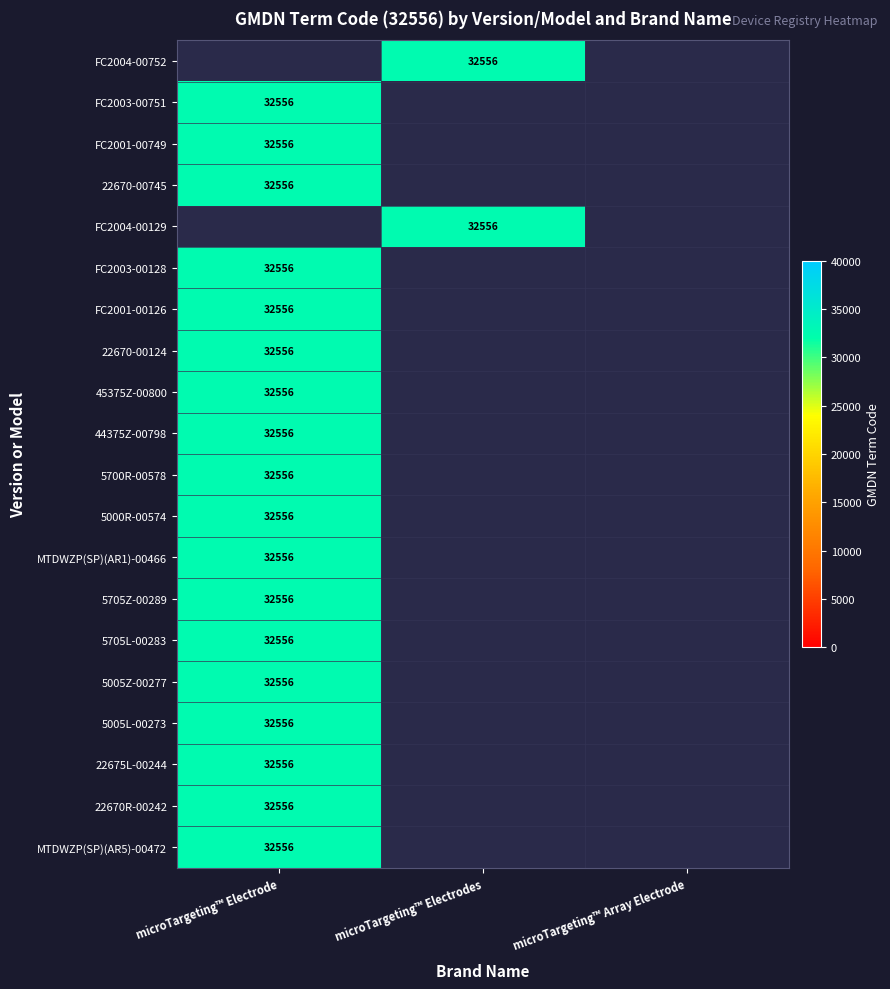

How many data points does each series have?

3